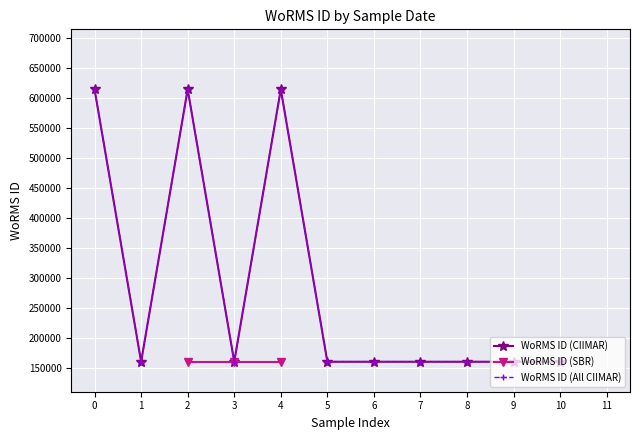

What is the approximate value at 6, to the nearest 100?

160600